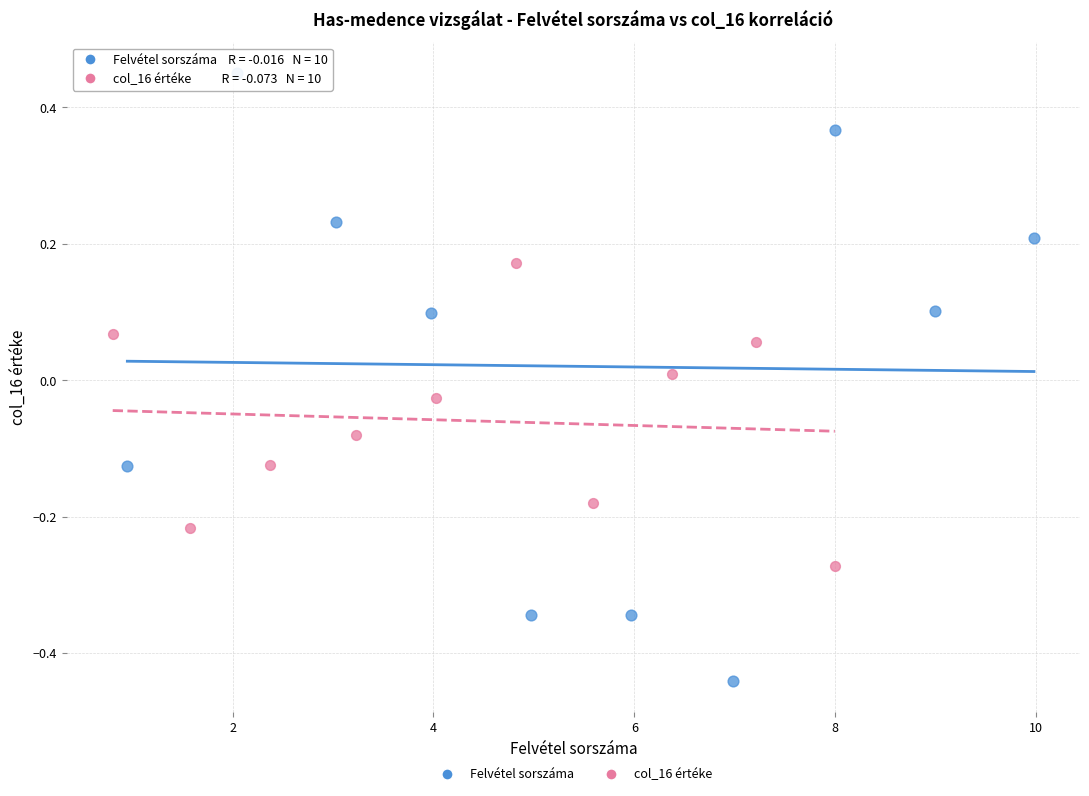

Which series reaches the maximum Y coordinate?

Felvétel sorszáma